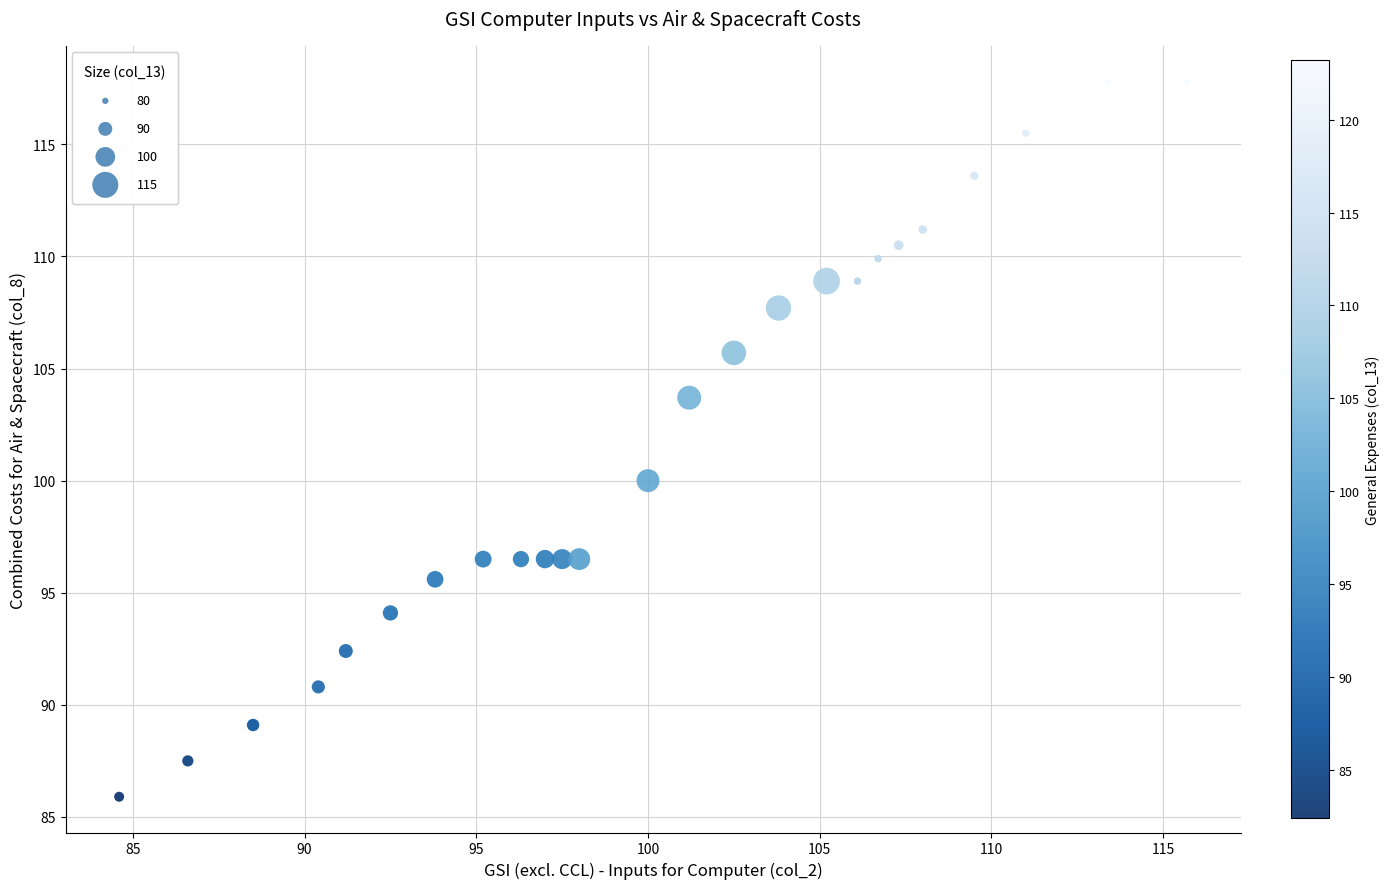

What Y value in the scatter plot is closest to 101?

100.0